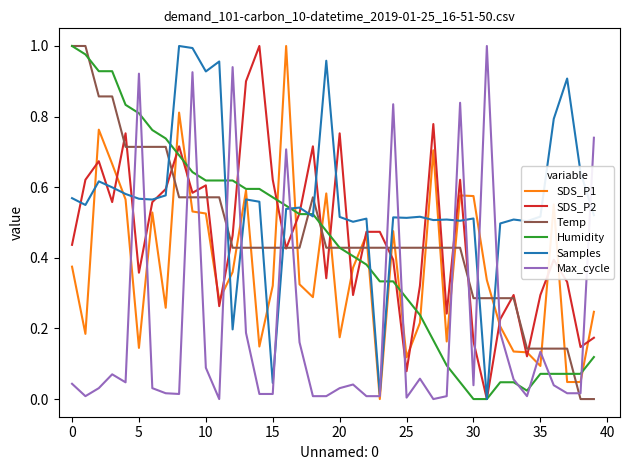

Count the number of categories in the chart.

40